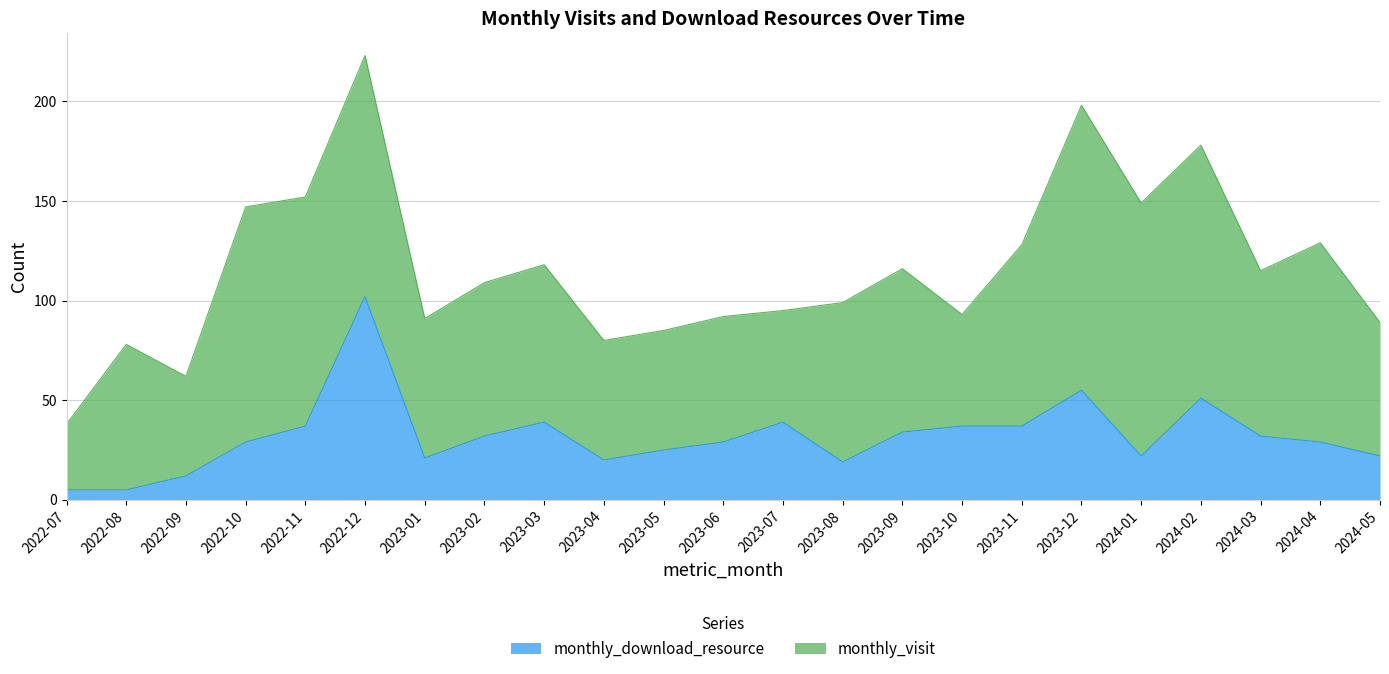

What is the highest value of the monthly_download_resource series?

102